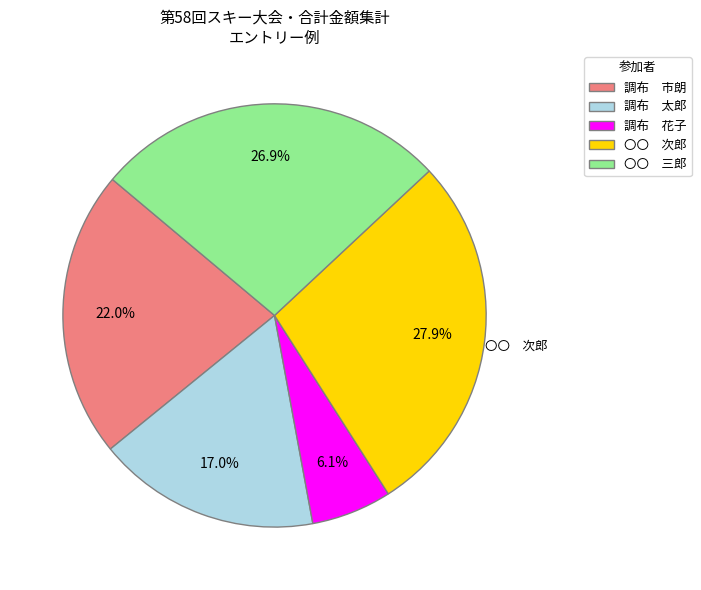

What is the smallest slice in the pie chart?

調布 花子